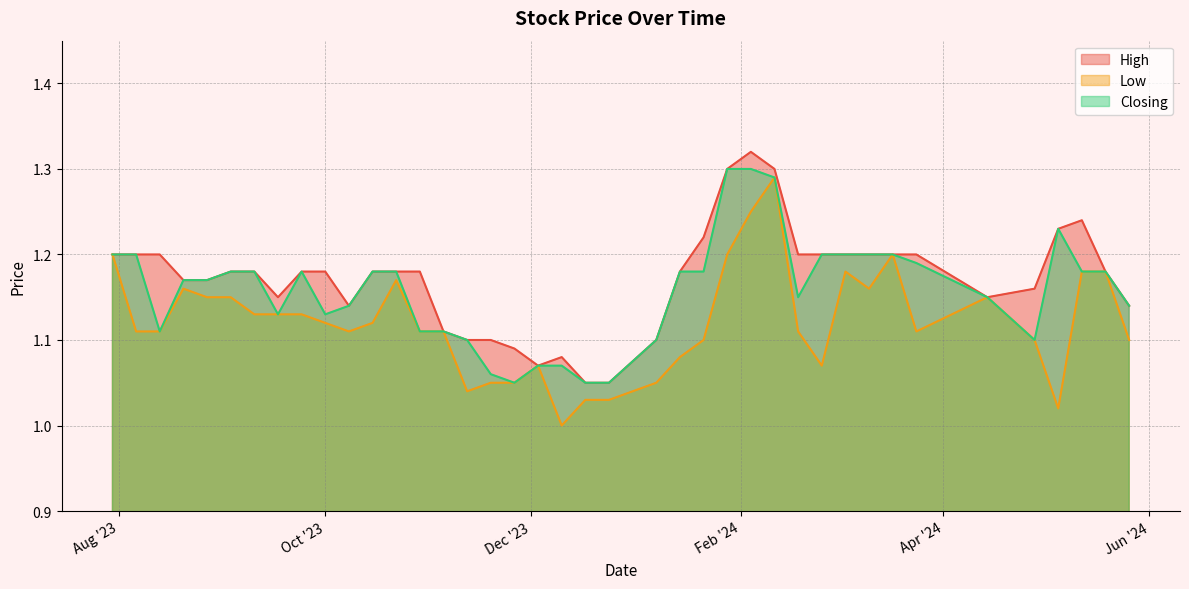

Rank the series at 01/10/2023 from highest to lowest value.

High, Closing, Low